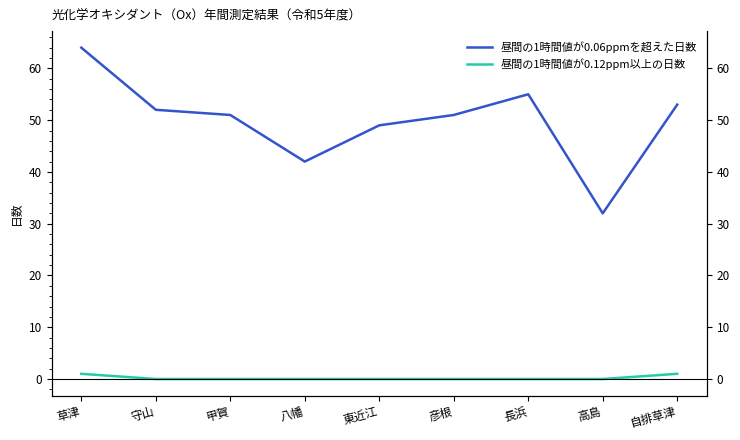

The value of 昼間の1時間値が0.12ppm以上の日数 at 長浜 is -1. True or false?

False